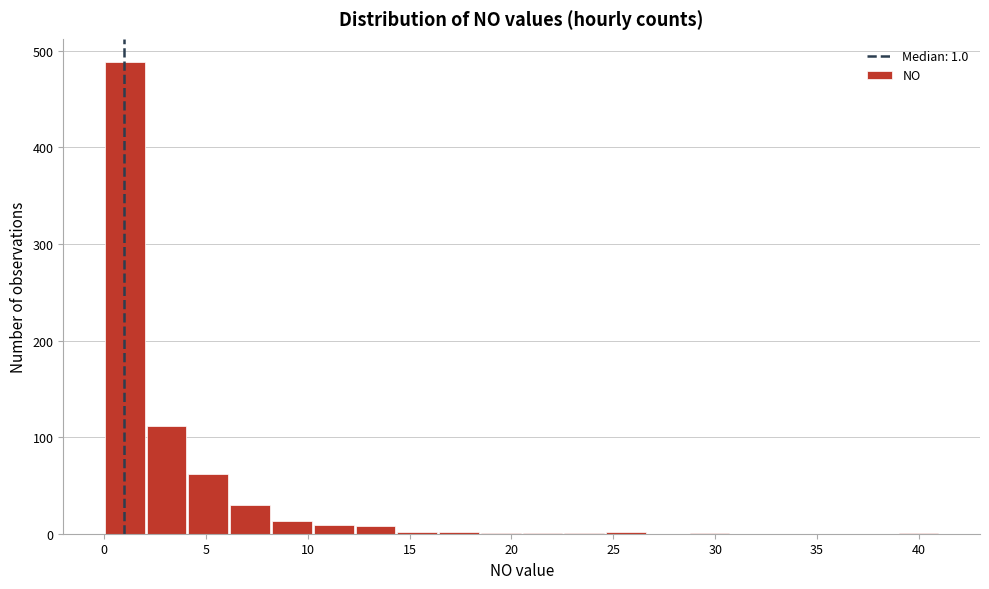

Which range on the x-axis has the tallest bar?

0.00 to 2.05